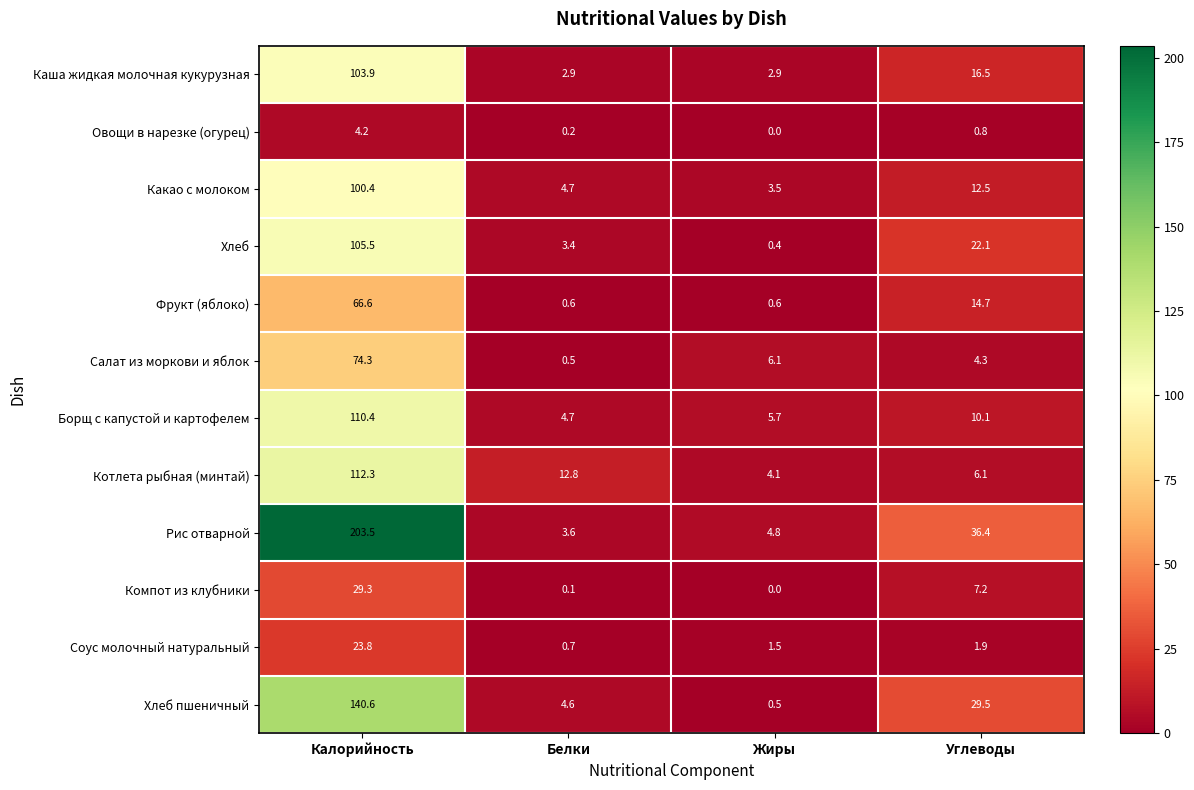

At which label is Котлета рыбная (минтай) closest to 58?

Белки